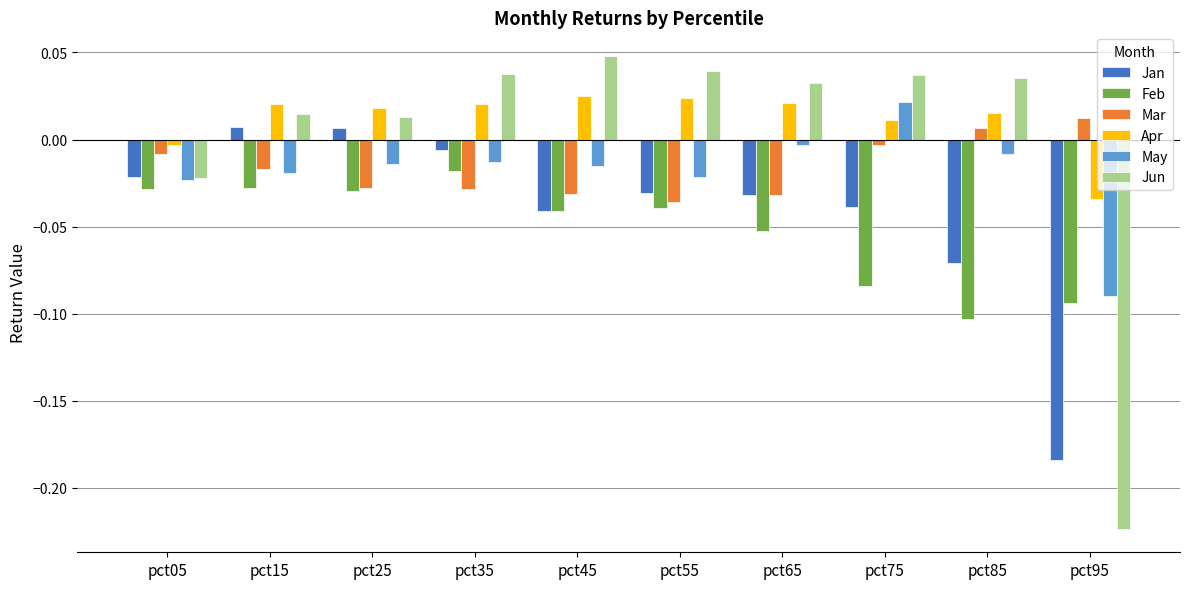

What is the sum of all Jan values?

-0.4